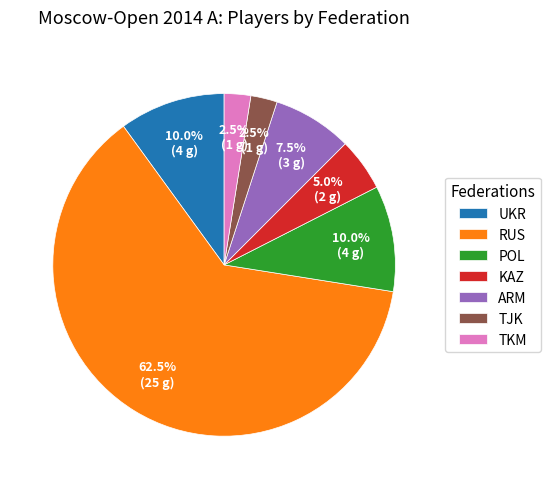

What is the largest slice in the pie chart?

RUS